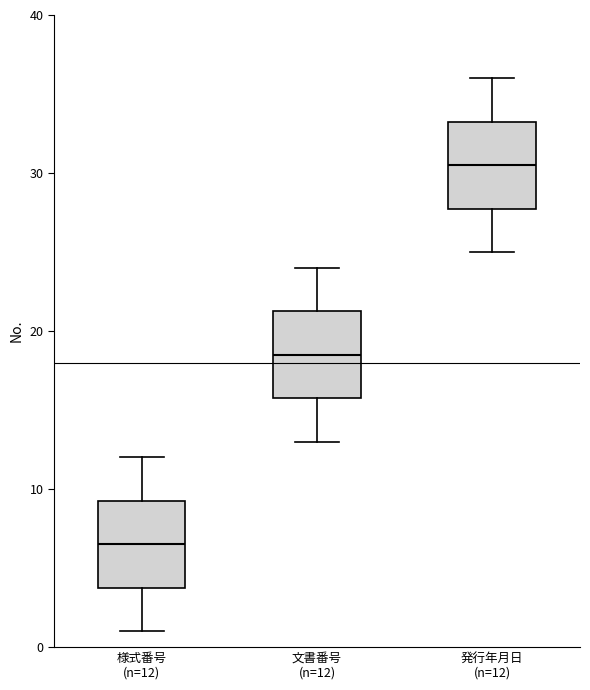

Which box has the highest median line?

発行年月日 (n=12)